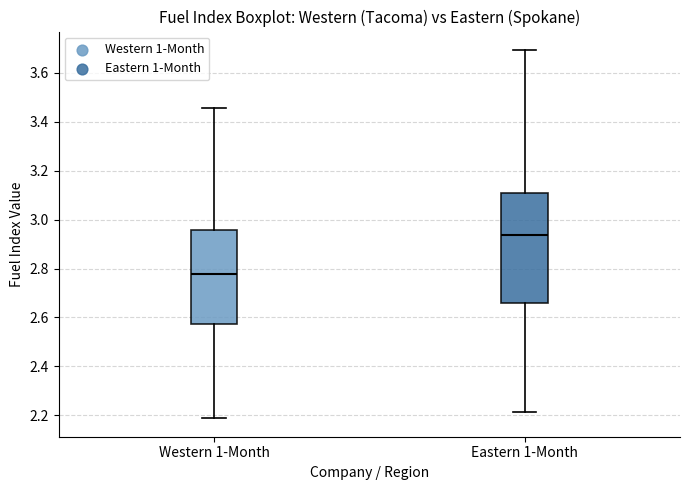

Comparing the boxes themselves (not the whiskers), which one is the tallest?

Eastern 1-Month